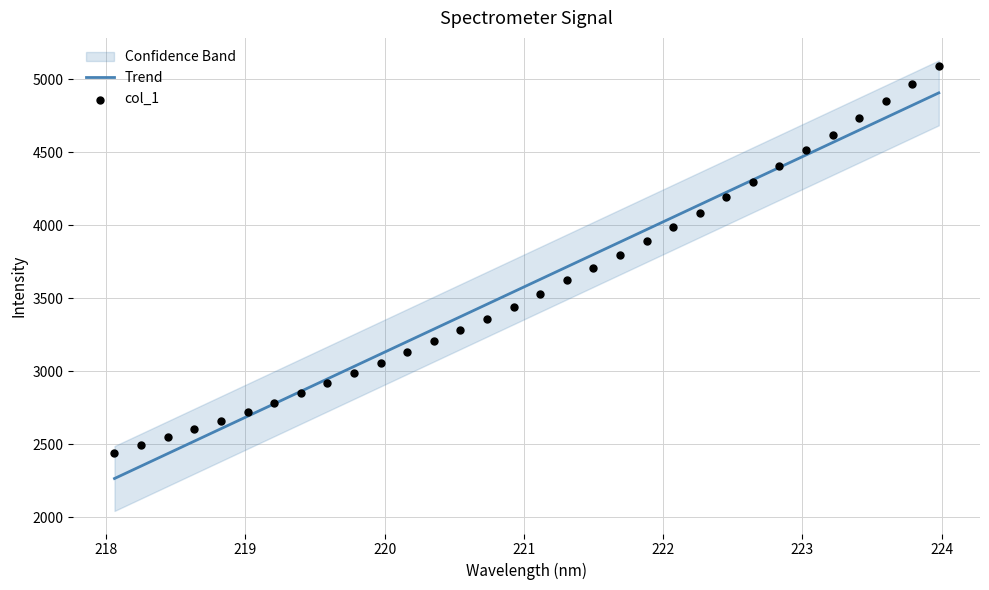

Which series reaches the maximum Y coordinate?

col_1